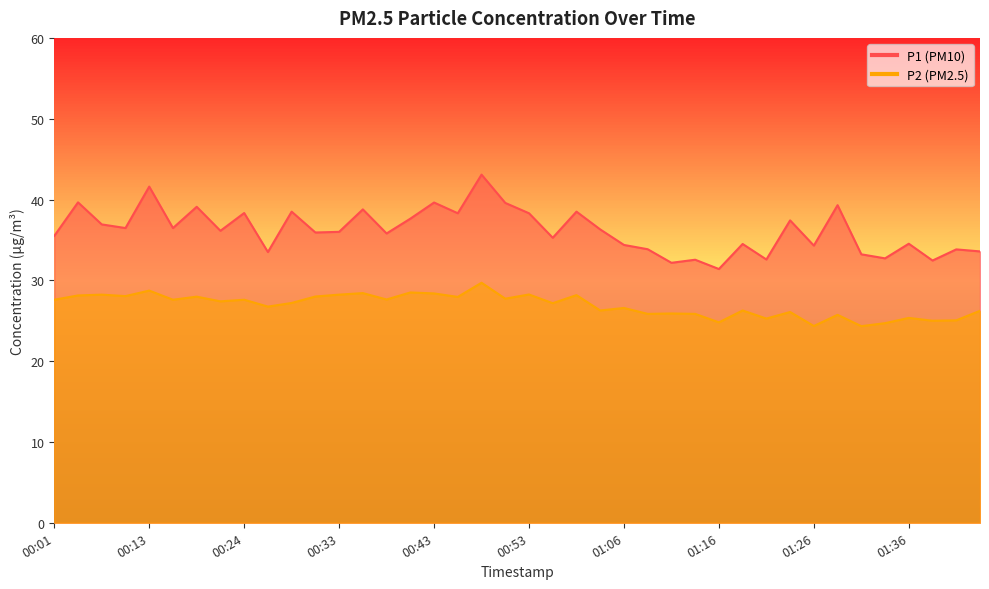

True or false: P1 and P2 cross at least once.

False